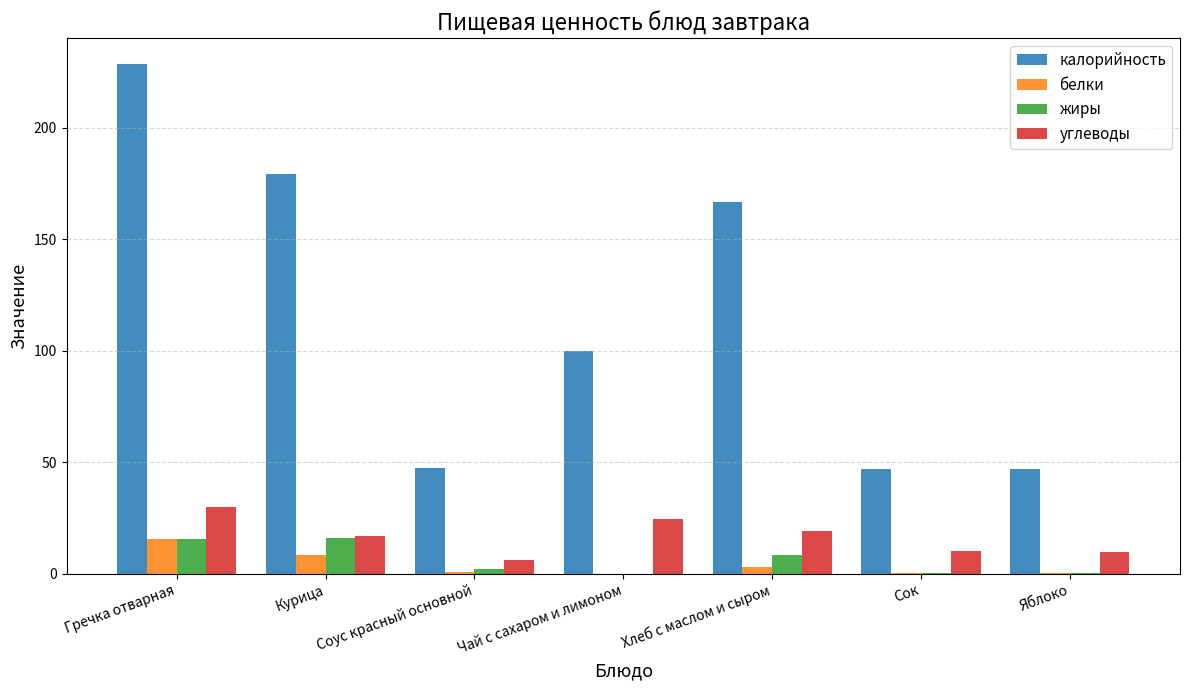

What is the spread (max minus min) of values at Соус красный основной?

46.6